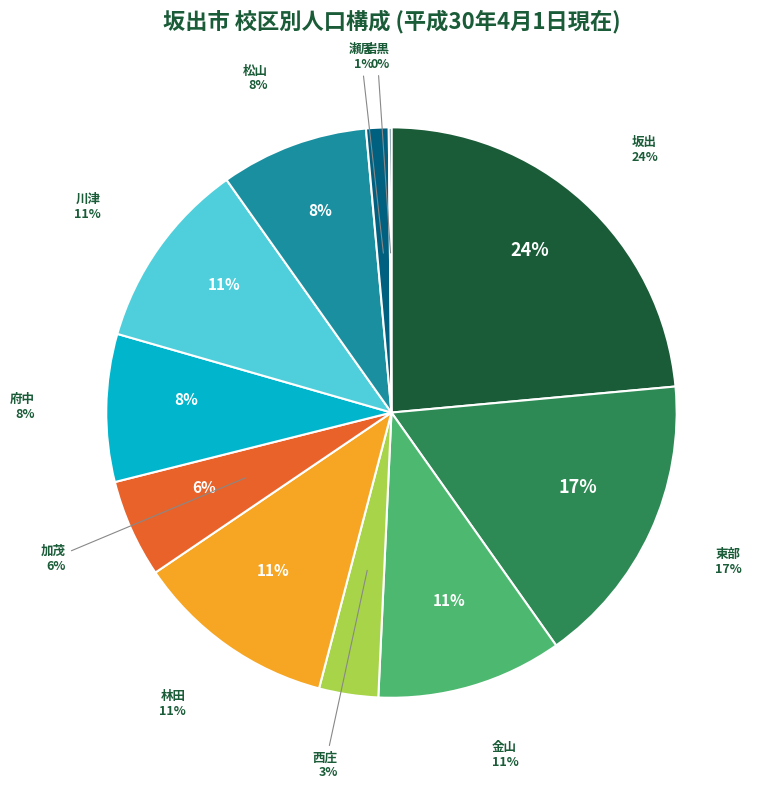

Combined, do 川津 and 東部 account for over 50%?

No